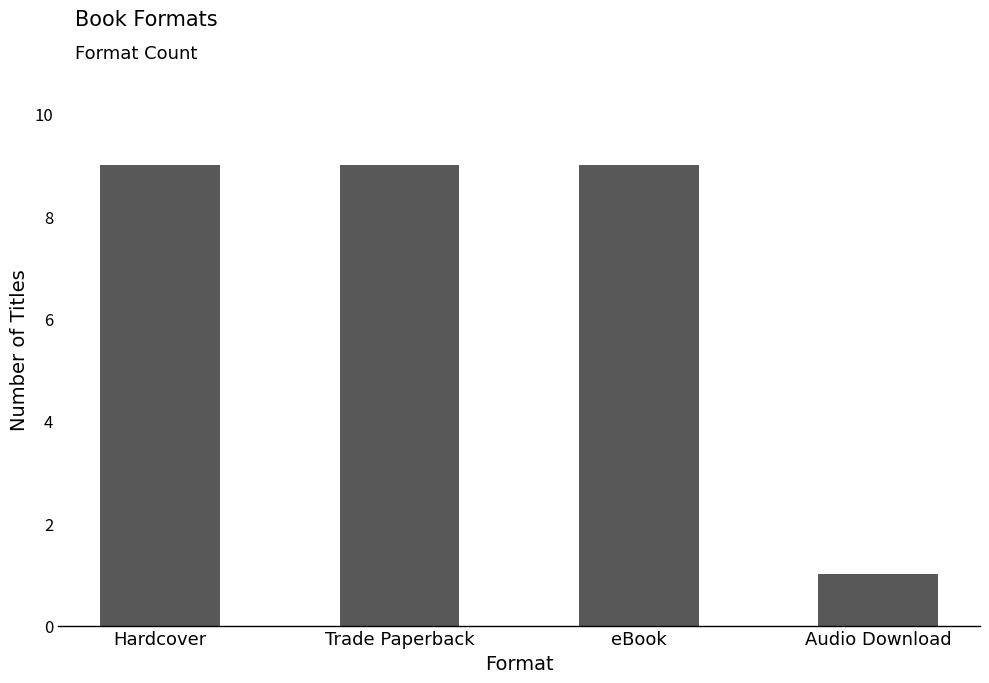

What is the greatest value displayed?

9